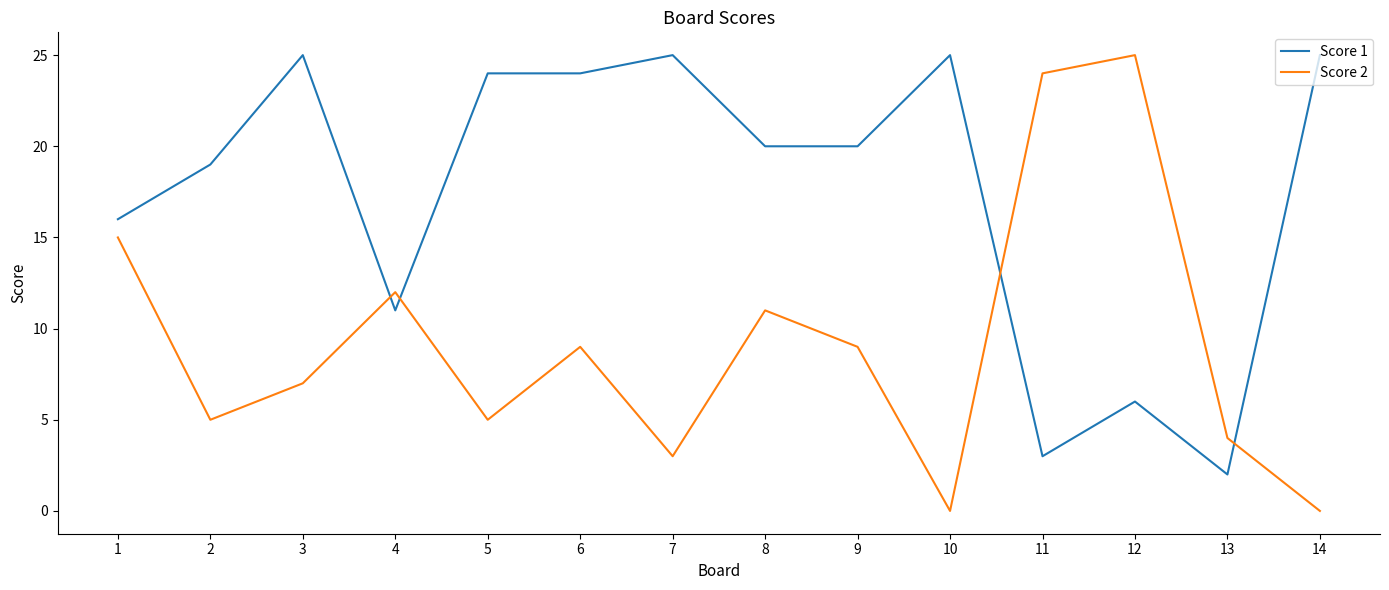

At which label does Score 1 reach its minimum?

13